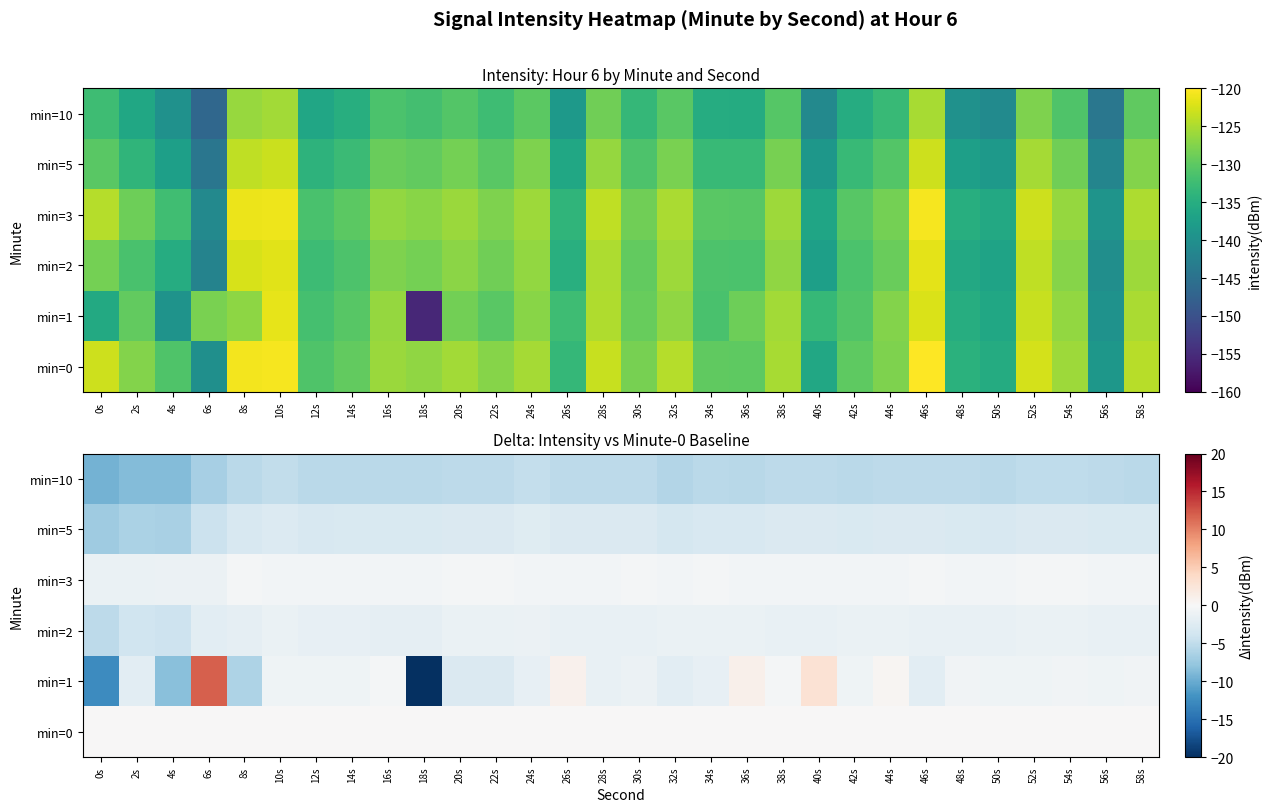

Rank the series by their maximum value, from lowest to highest.

min=10, min=5, min=2, min=3, min=0, min=1